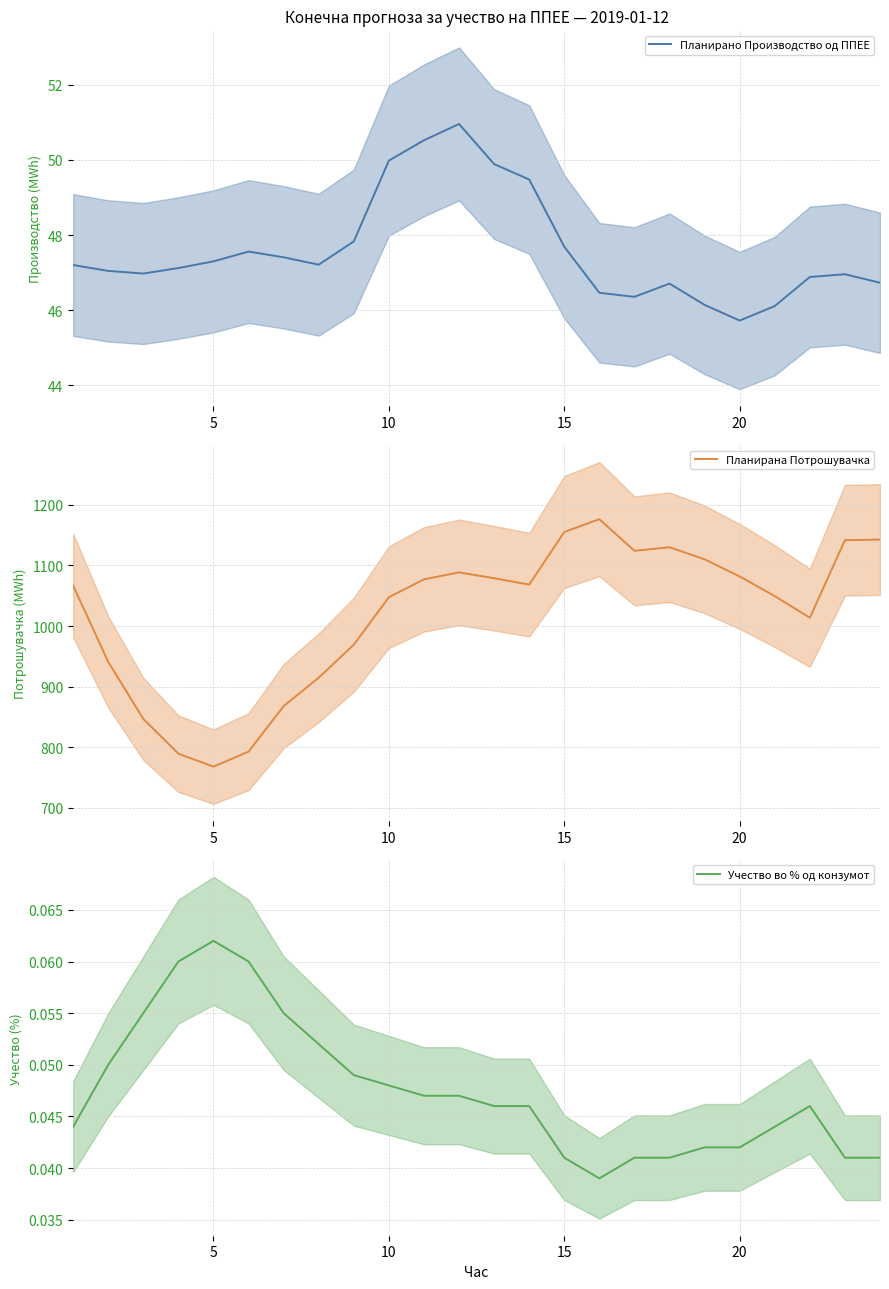

What is the maximum value for Планирано Производство од ППЕЕ?

51.0